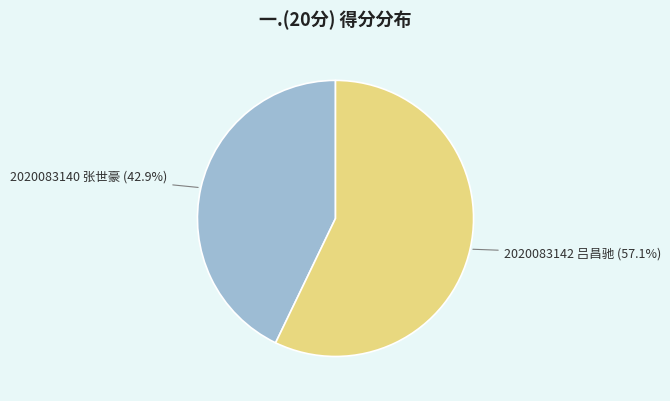

Rank the categories by value from lowest to highest.

2020083140 张世豪, 2020083142 吕昌驰